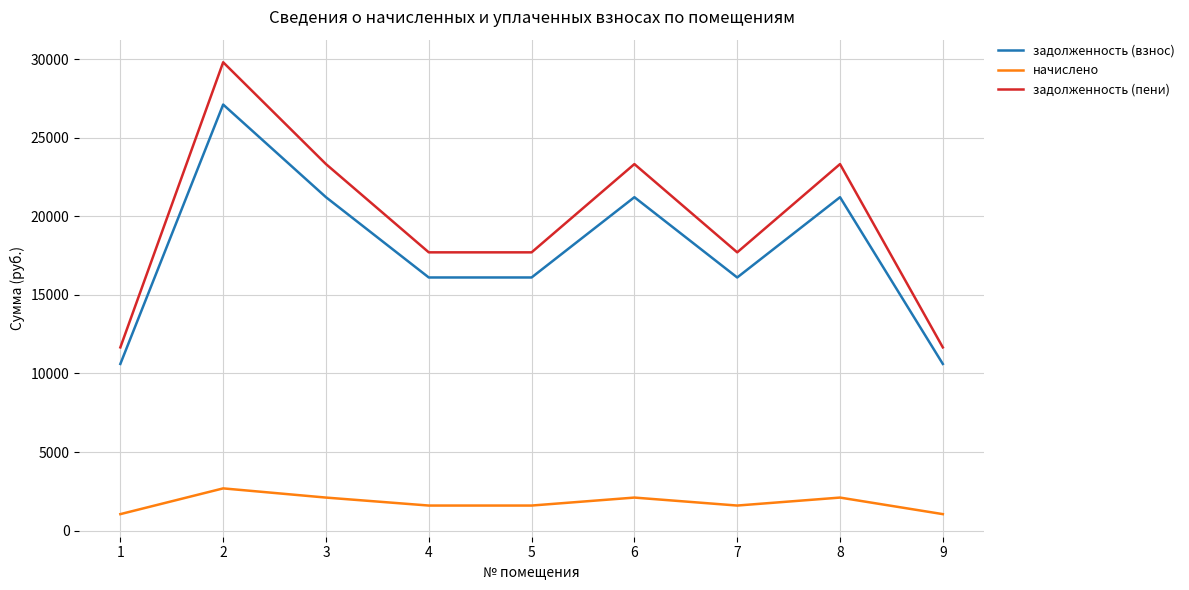

Reading right to left, what are all the values shown in this chart?

задолженность (взнос): 10607.8	21215.5	16108.1	21215.5	16108.1	16108.1	21215.5	27108.7	10607.8
начислено: 1053.0	2106.0	1599.0	2106.0	1599.0	1599.0	2106.0	2691.0	1053.0
задолженность (пени): 11660.8	23321.5	17707.1	23321.5	17707.1	17707.1	23321.5	29799.7	11660.8